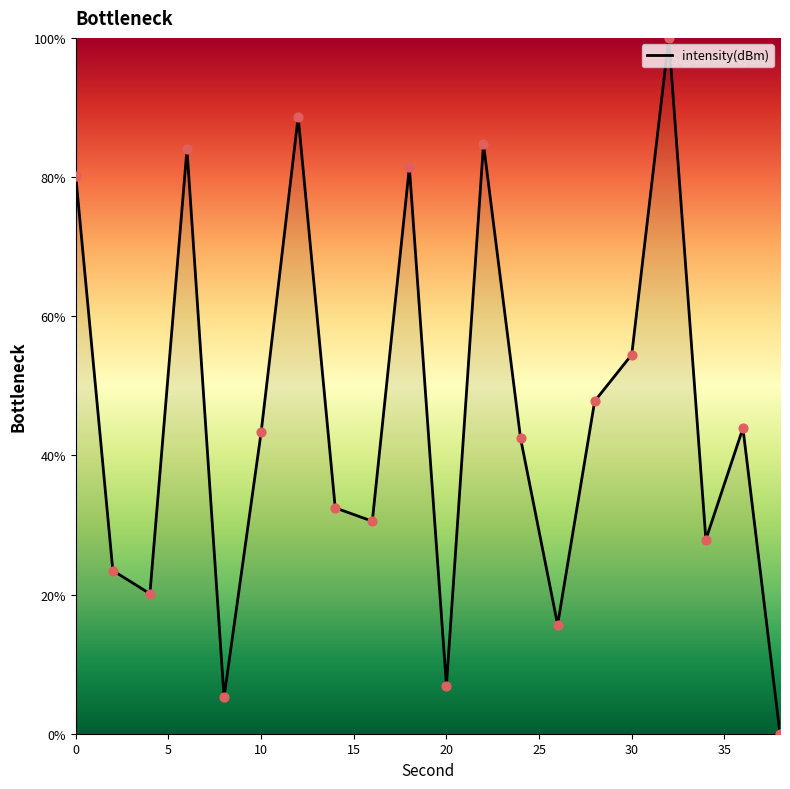

What is the difference between the maximum and minimum values?

100.0